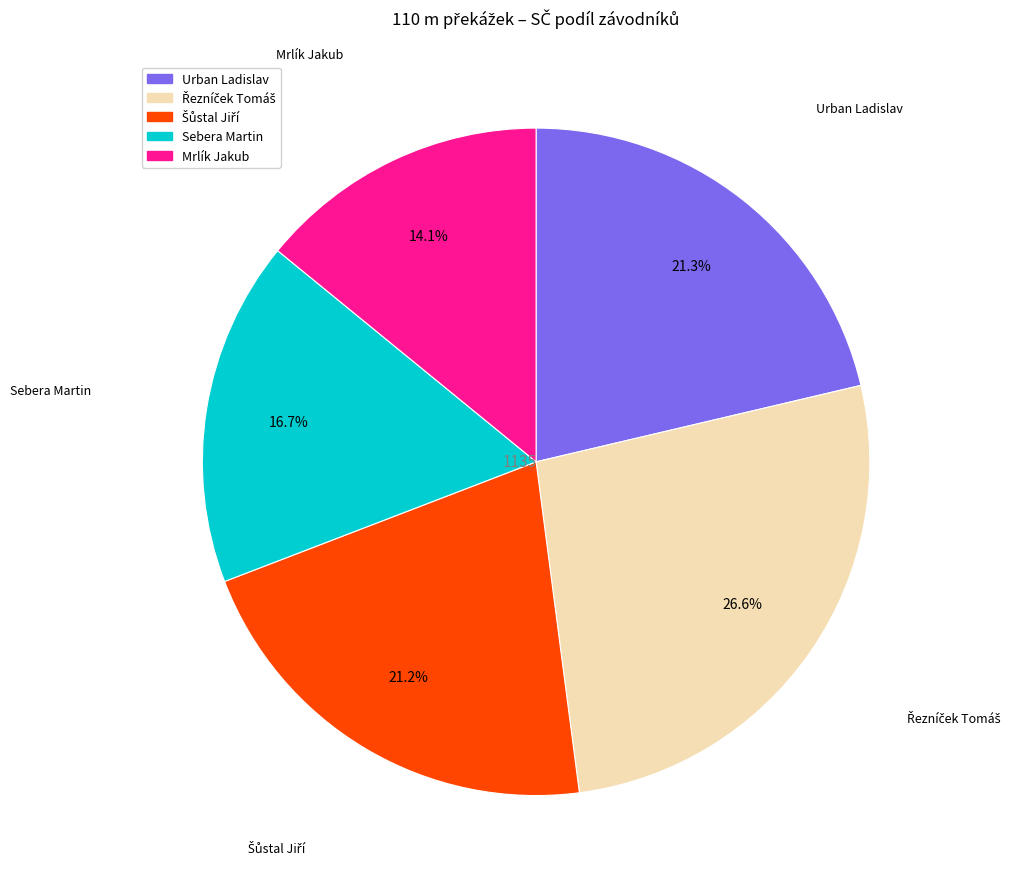

Approximately how many times larger is the value at Sebera Martin compared to Urban Ladislav?

0.8